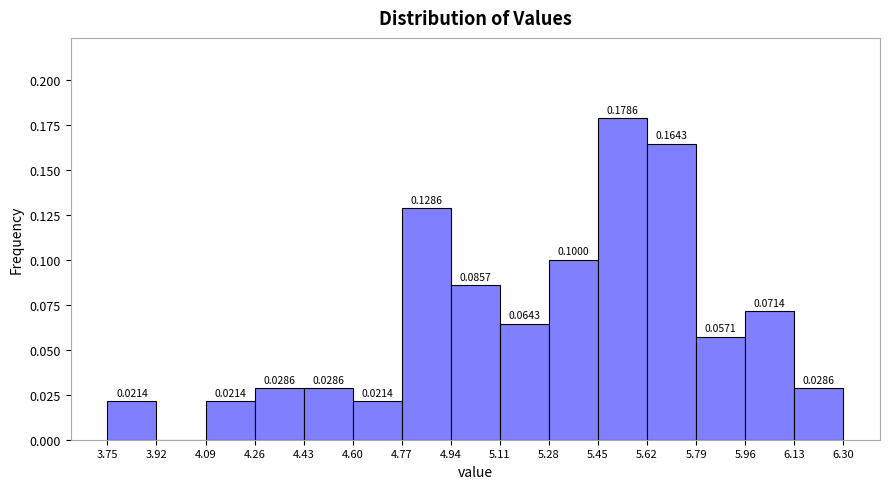

Which range on the x-axis has the tallest bar?

5.45 to 5.62